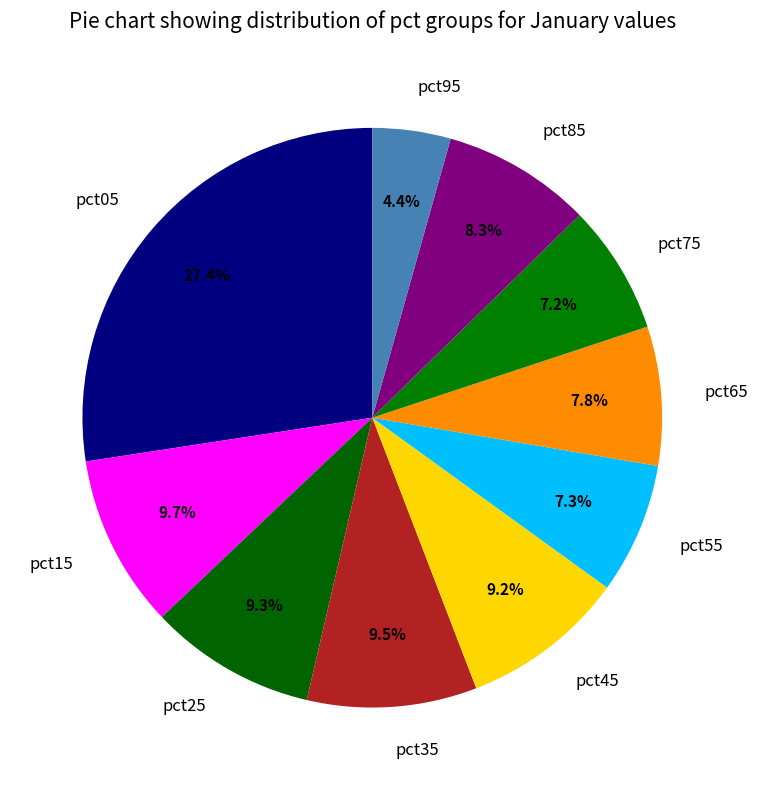

Between pct45 and pct55, which is larger?

pct45